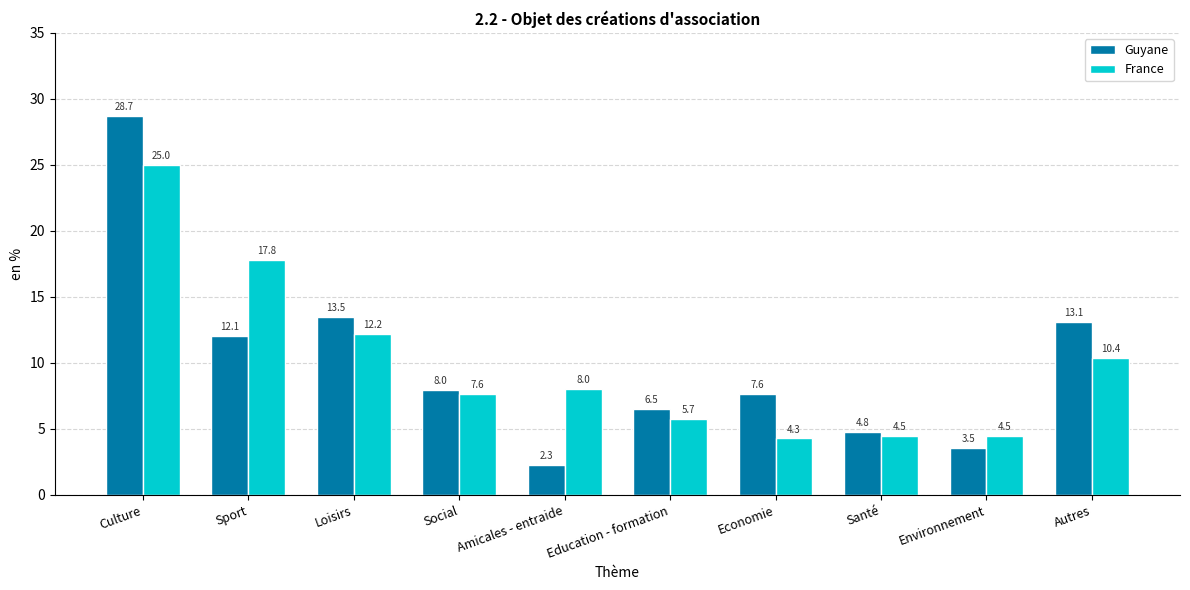

At Culture, list the series in order from largest to smallest.

Guyane, France